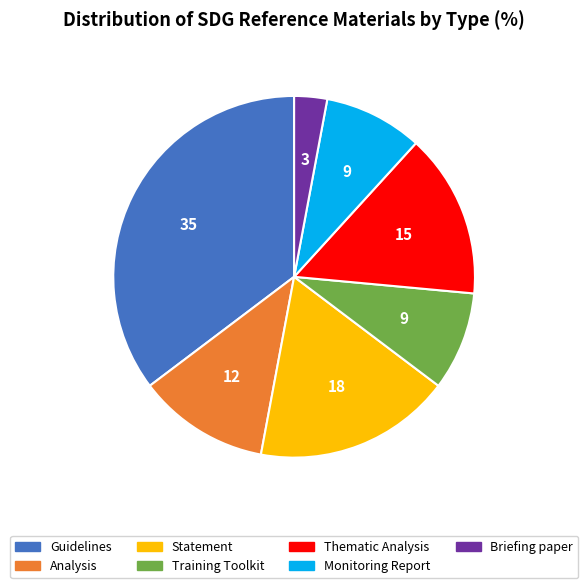

Combined, do Analysis and Thematic Analysis account for over 50%?

No